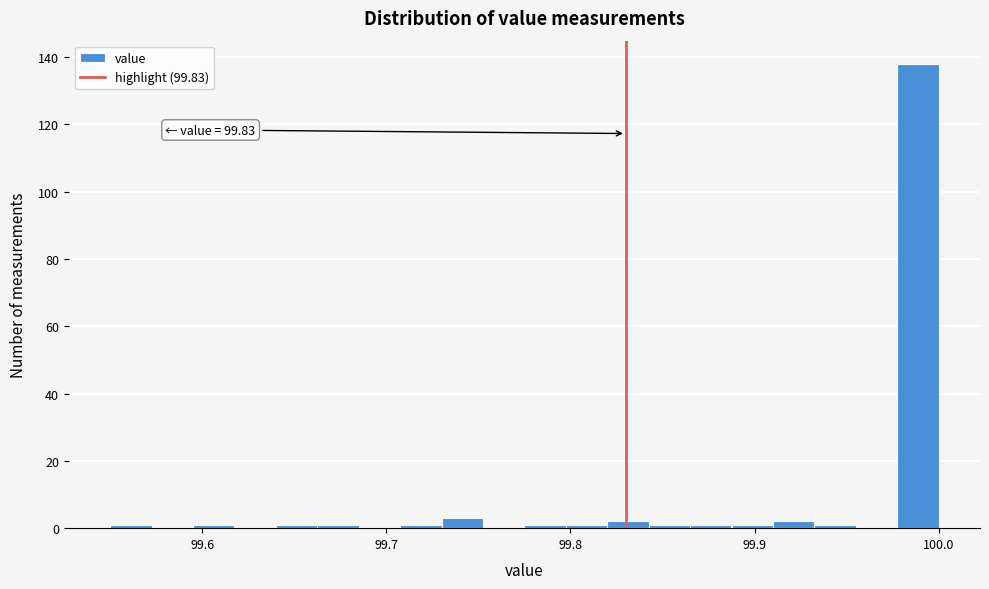

Read against the x-axis, roughly where is the centre of the tallest bar?

99.99